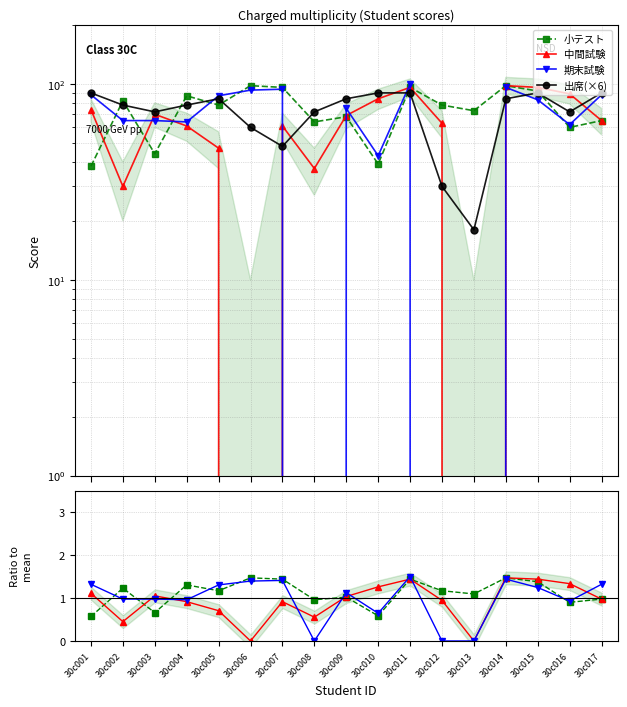

What value does the 出席(×6) series have at 30c004?

78.0